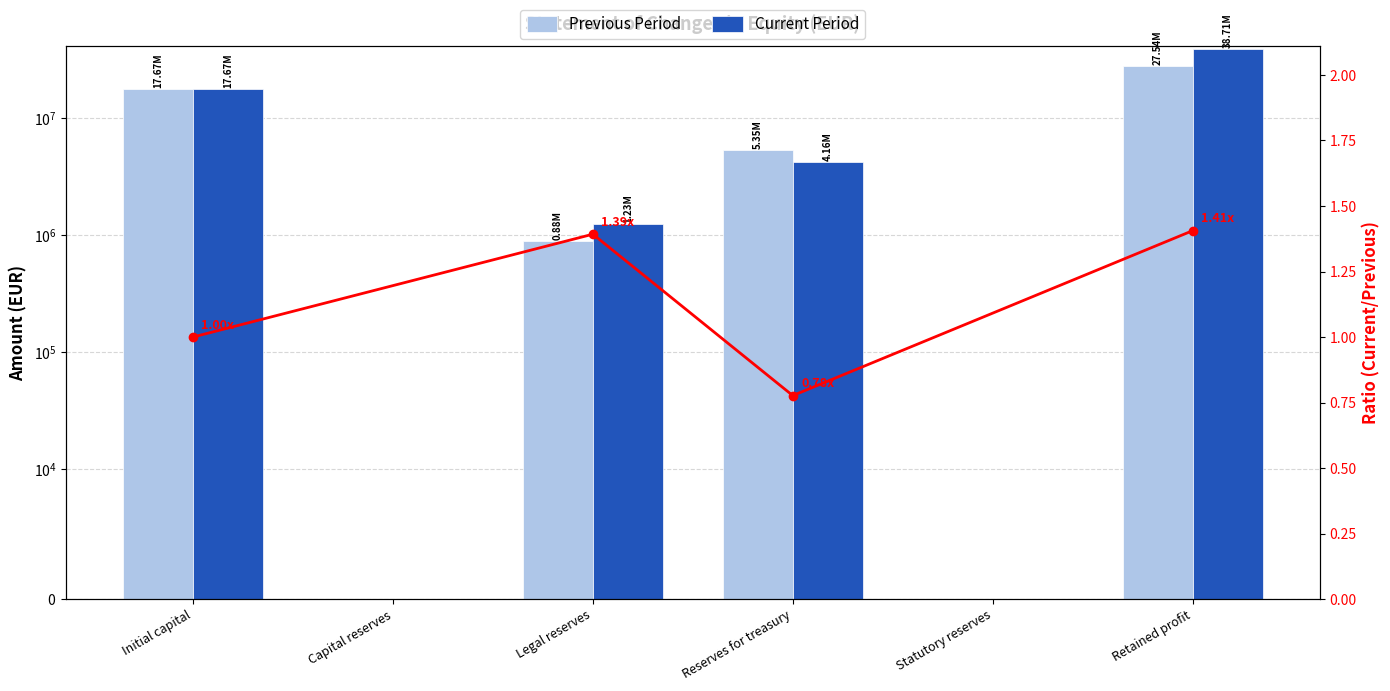

What is the label of the 2nd bar from the left?

Capital reserves